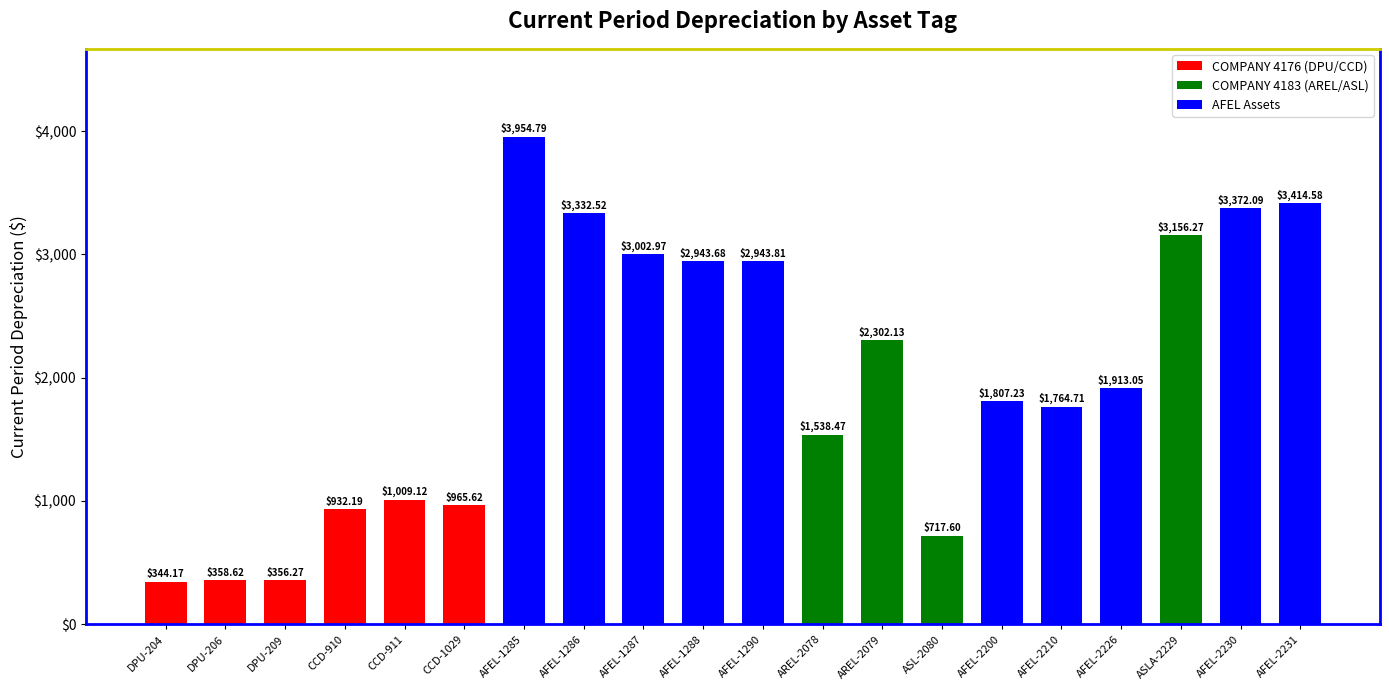

The value at AFEL-2200 is 2423.8. True or false?

False